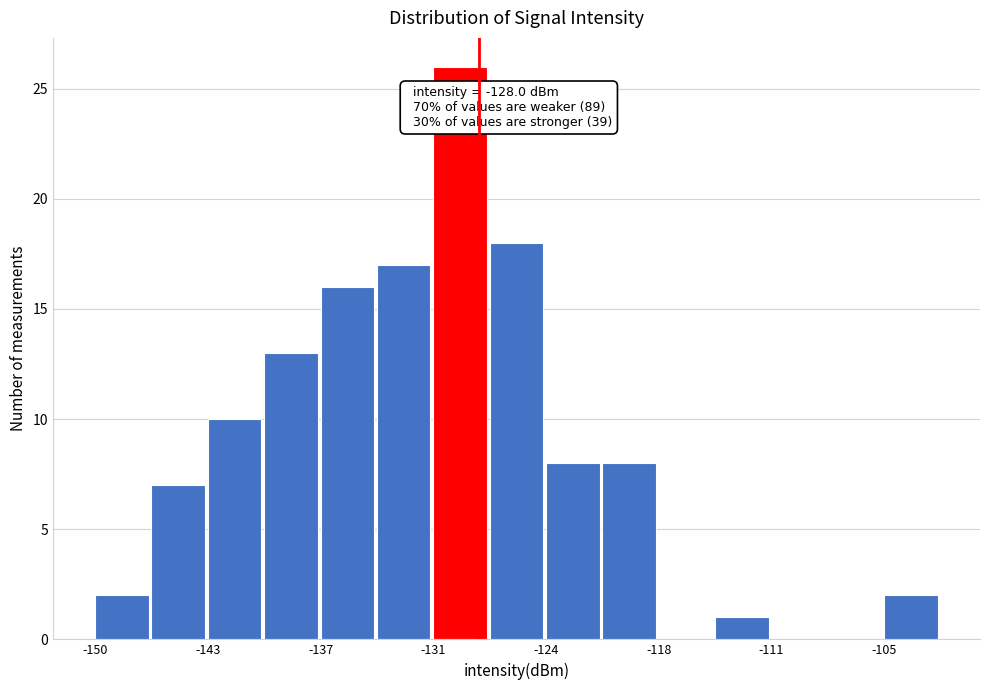

Around what value on the x-axis is the tallest bar? Give the approximate position of its centre, as read against the axis.

-129